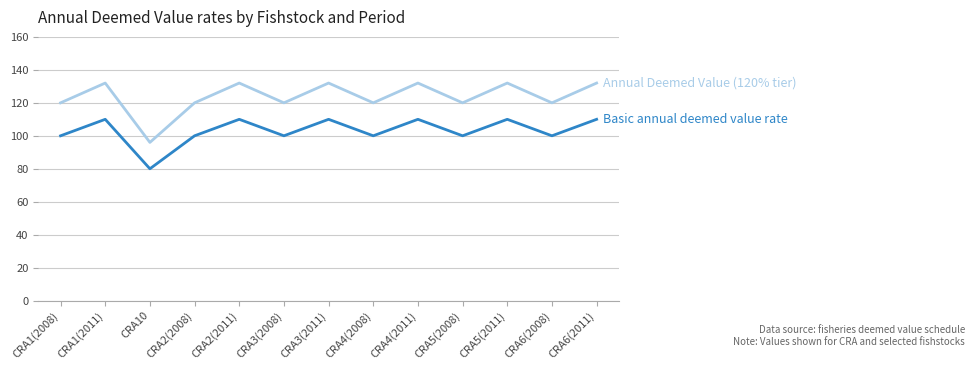

Reading left to right, what are all the values shown in this chart?

Basic annual deemed value rate: CRA1(2008)=100	CRA1(2011)=110	CRA10=80	CRA2(2008)=100	CRA2(2011)=110	CRA3(2008)=100	CRA3(2011)=110	CRA4(2008)=100	CRA4(2011)=110	CRA5(2008)=100	CRA5(2011)=110	CRA6(2008)=100	CRA6(2011)=110
Annual Deemed Value (120% tier): CRA1(2008)=120	CRA1(2011)=132	CRA10=96	CRA2(2008)=120	CRA2(2011)=132	CRA3(2008)=120	CRA3(2011)=132	CRA4(2008)=120	CRA4(2011)=132	CRA5(2008)=120	CRA5(2011)=132	CRA6(2008)=120	CRA6(2011)=132